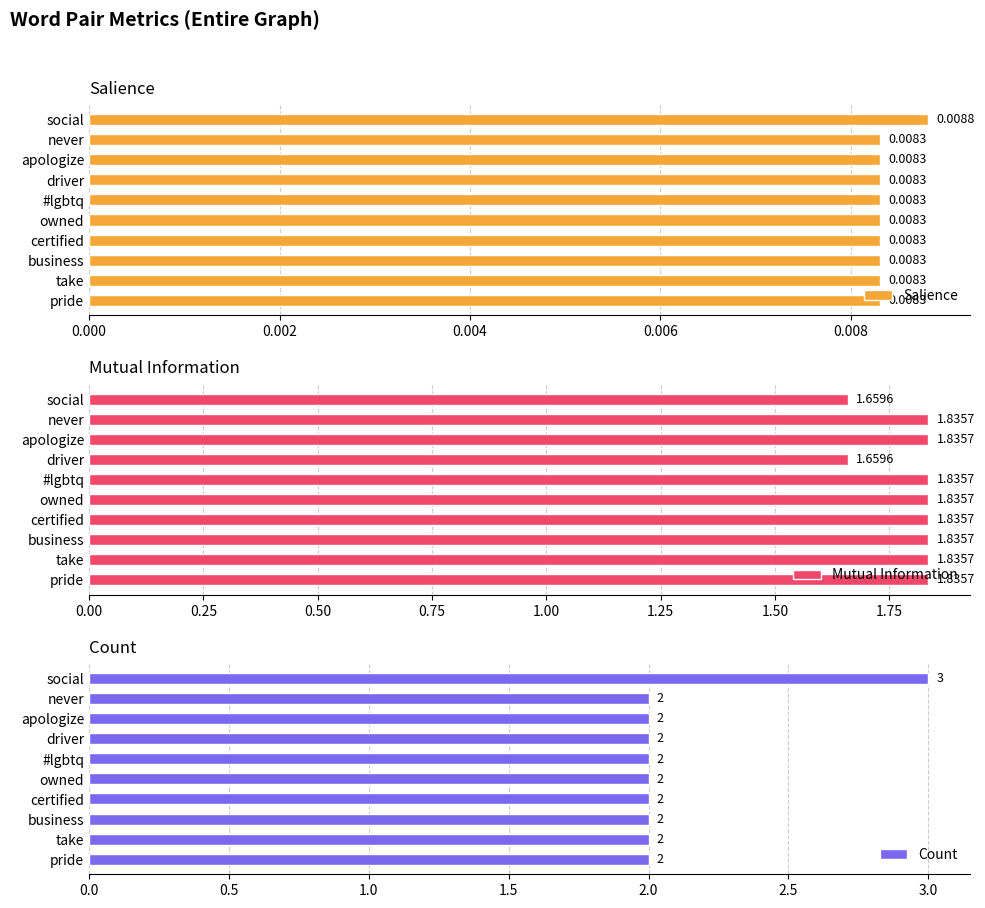

Count the Count values in the range 2 to 3.

10